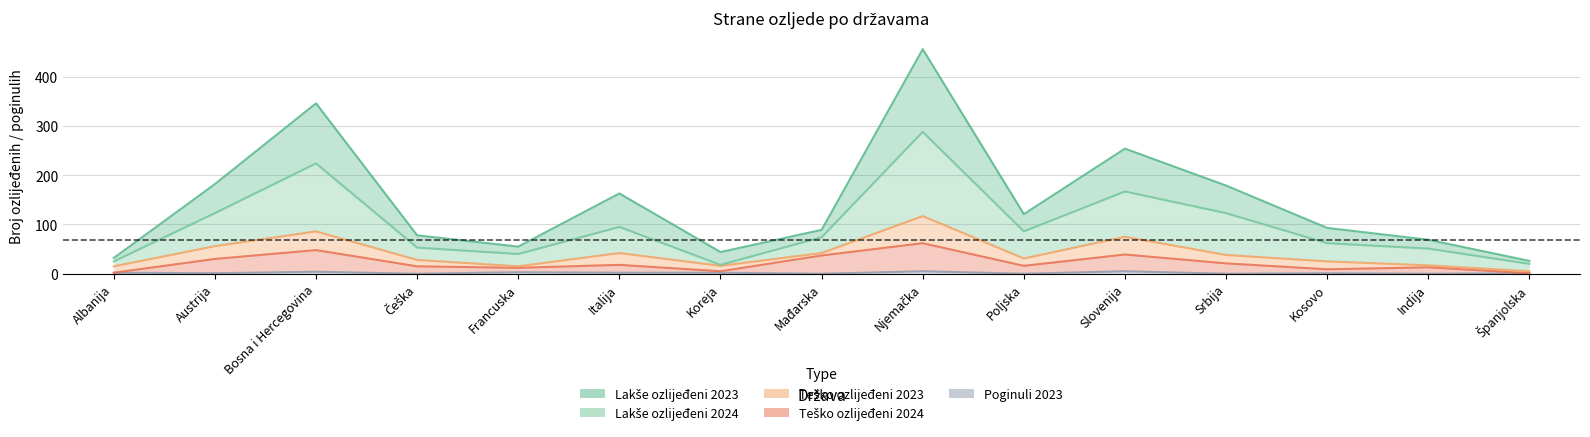

The value of Lakše ozlijeđeni 2023 at Španjolska is 26. True or false?

True